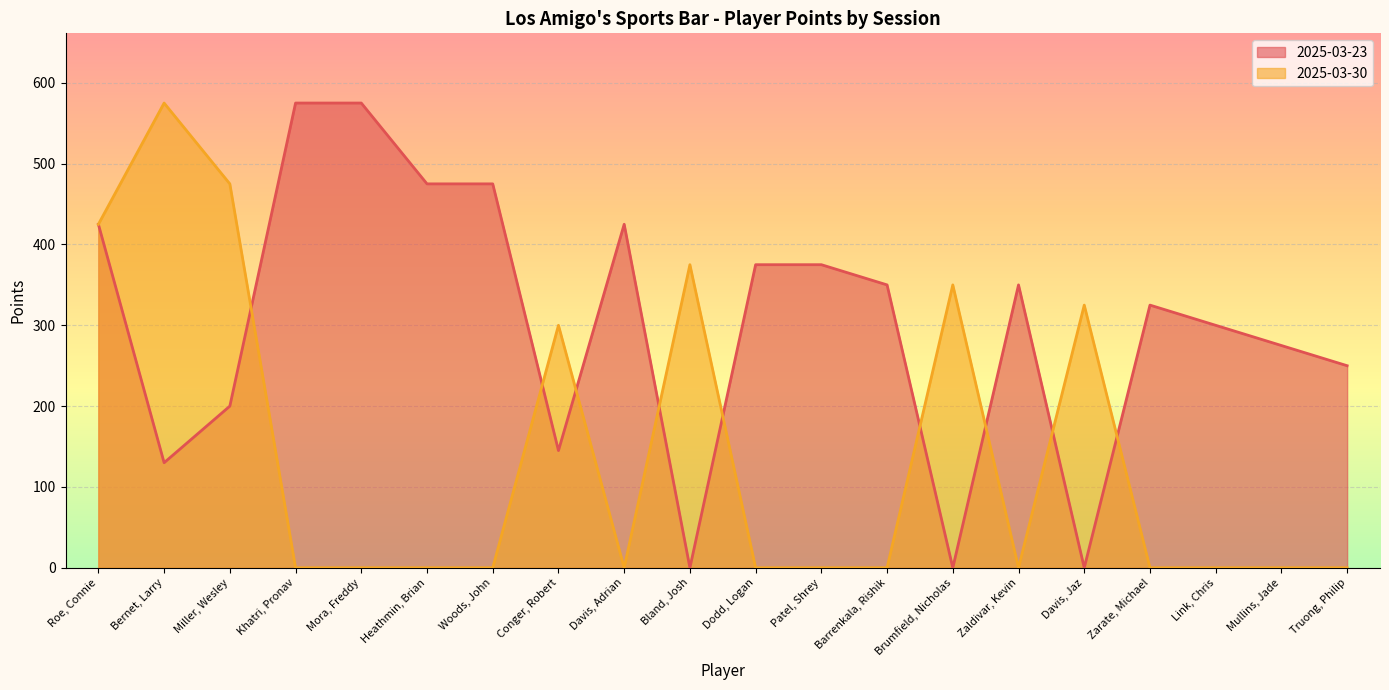

List the series in order of their peak value, highest first.

2025-03-23, 2025-03-30